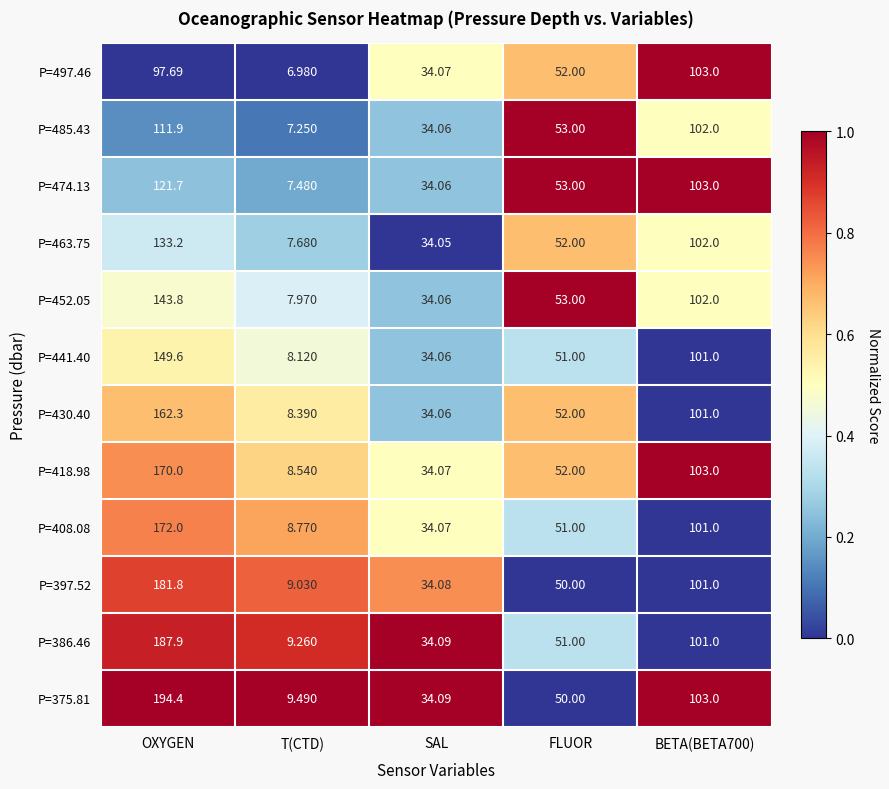

Where does the P=463.75 series first go above 52?

OXYGEN